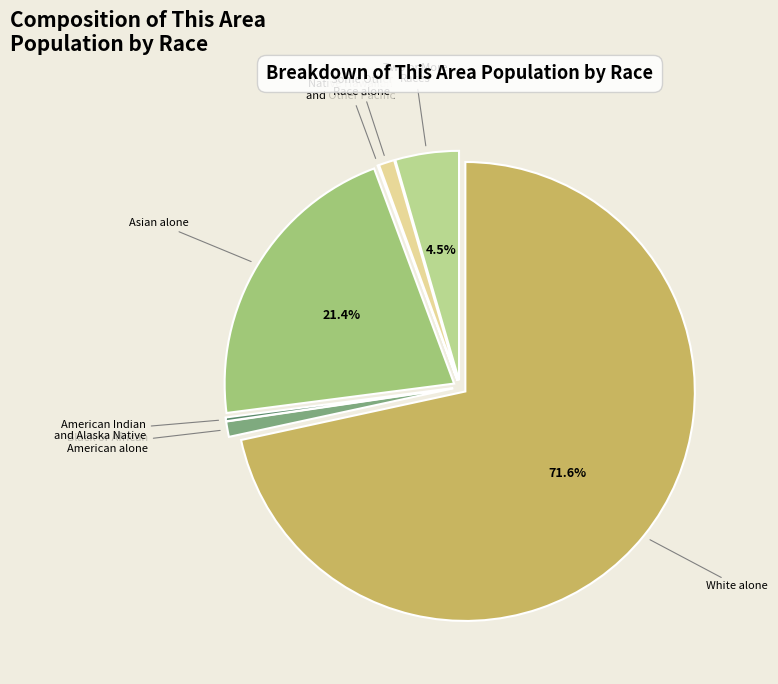

Which category has the biggest portion of the pie?

White alone